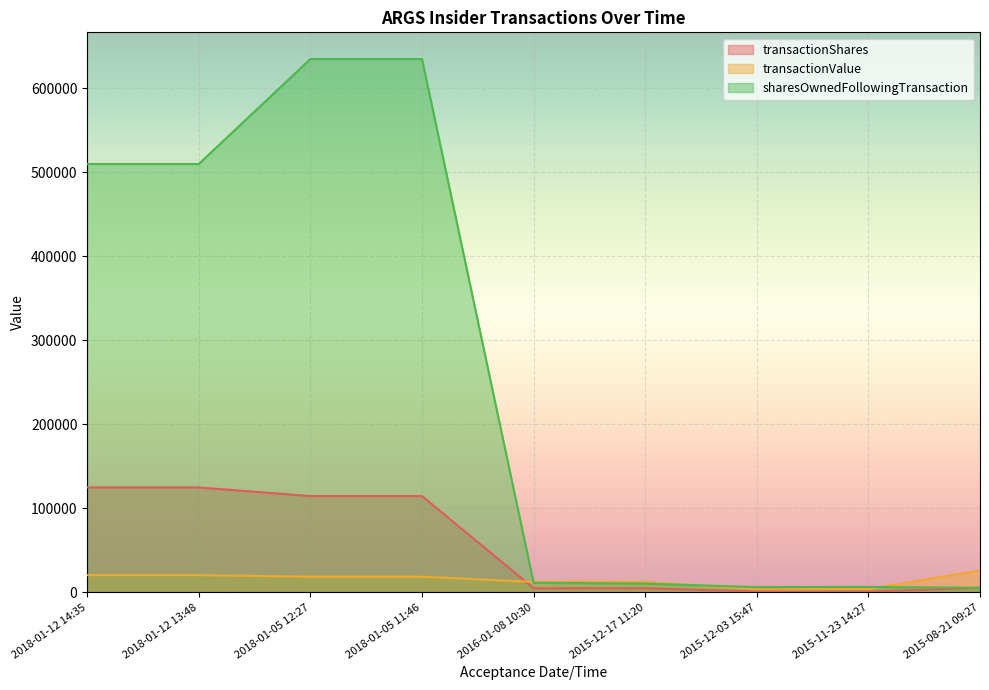

How many intersections are there between transactionShares and transactionValue?

1